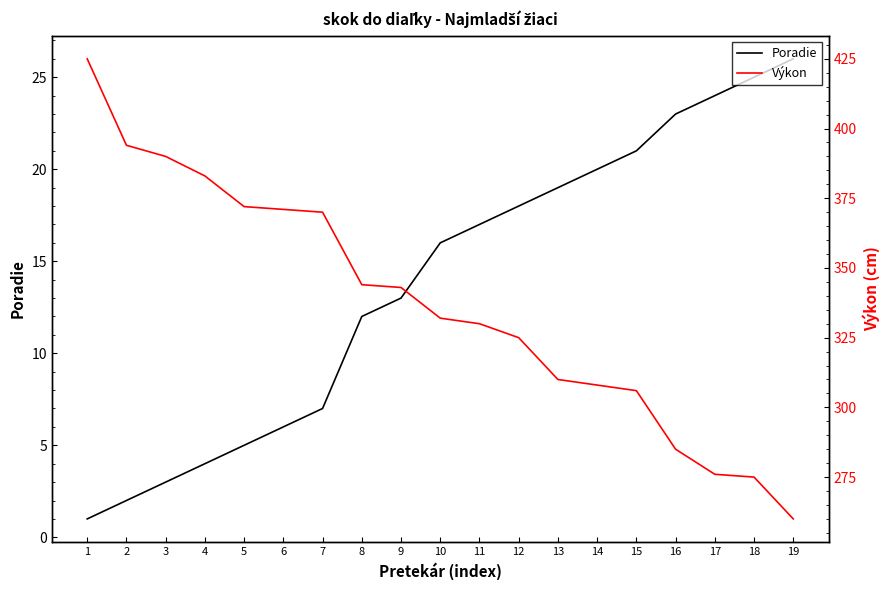

Which series has the widest spread of values?

Výkon